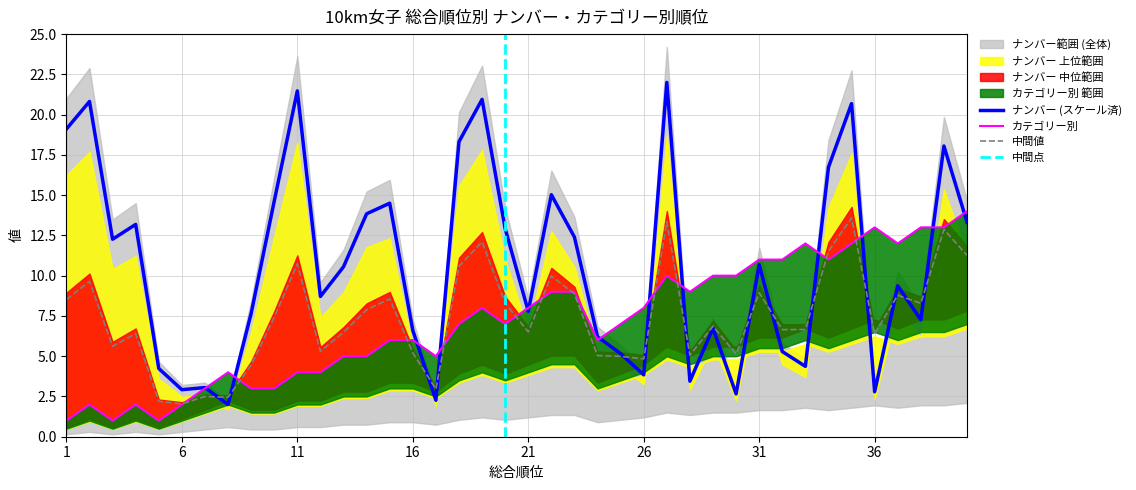

How many interior local valleys does the ナンバー series have?

12